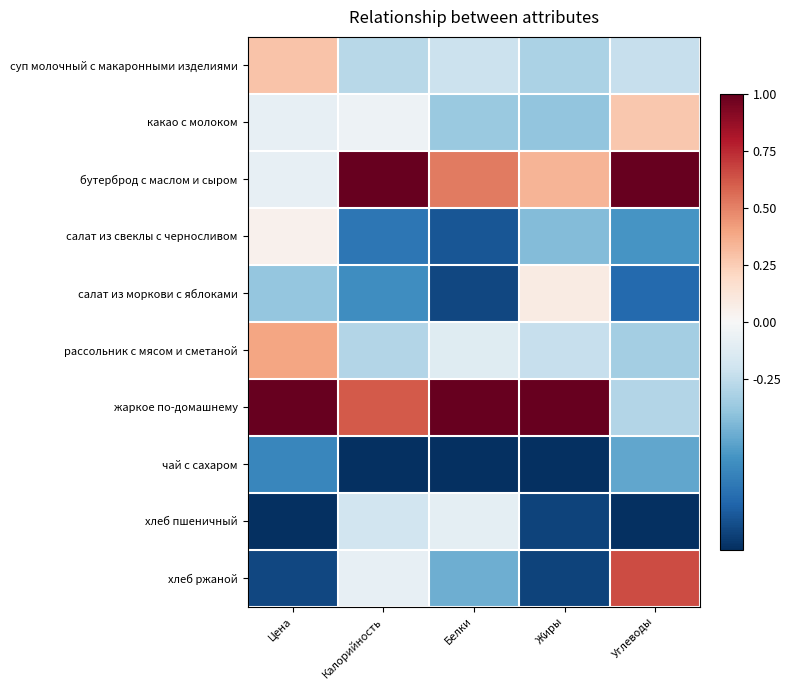

Which series changed the most between Цена and Калорийность?

бутерброд с маслом и сыром